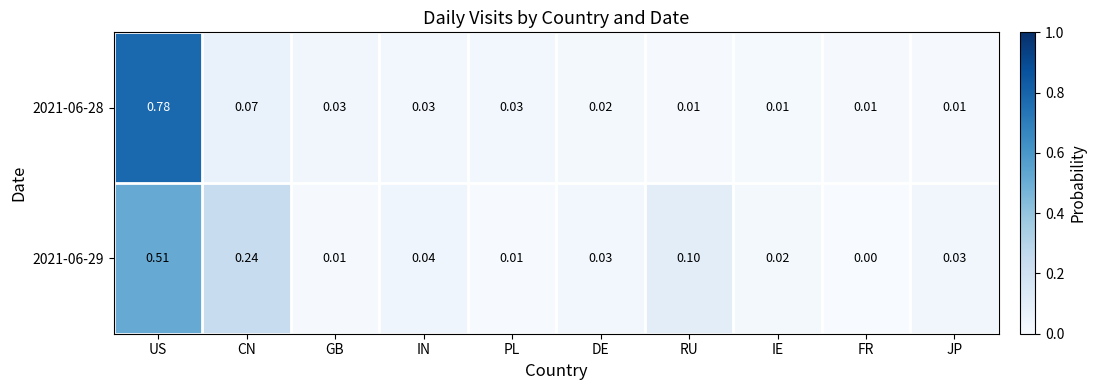

At which category does the chart reach its minimum across all series?

FR